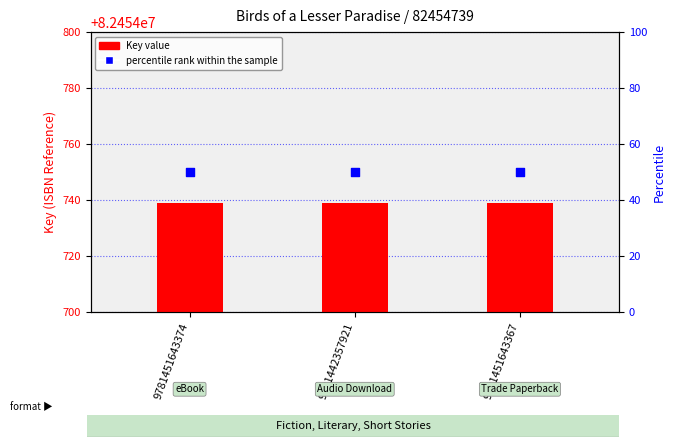

At how many categories does at least one series exceed 40?

3